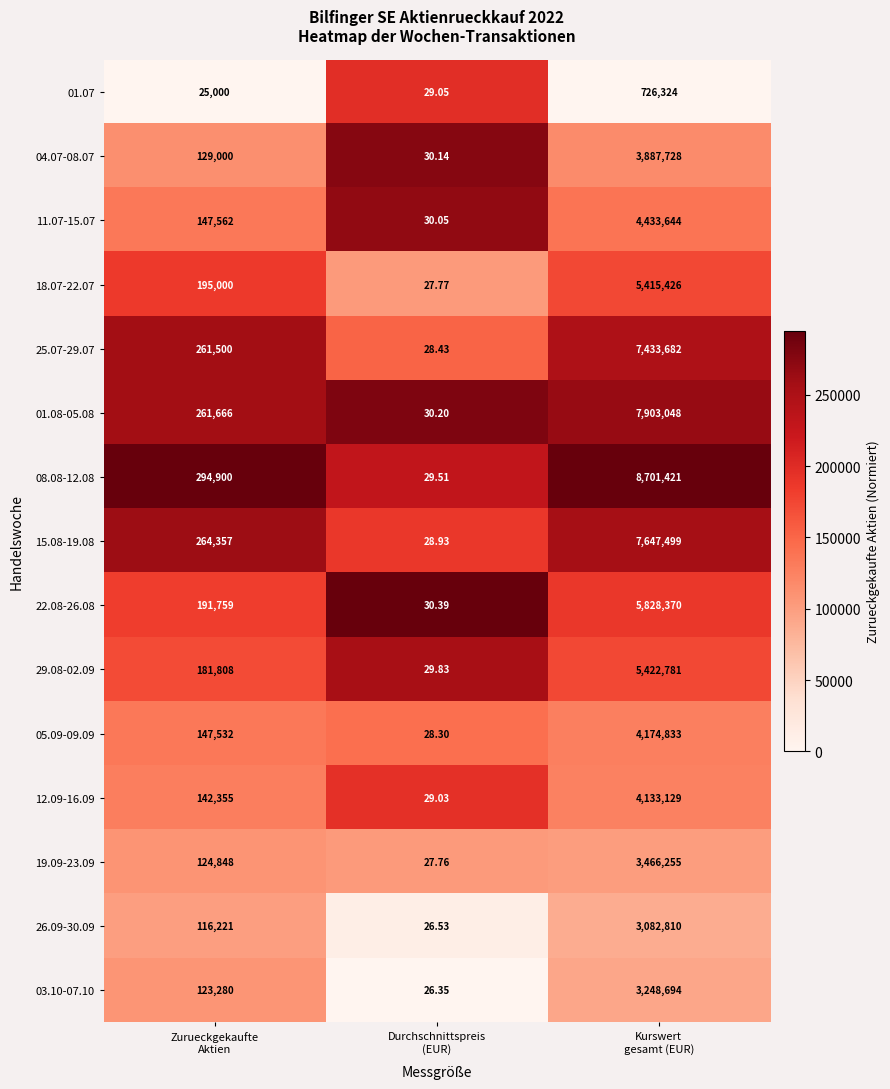

What is the spread (max minus min) of values at Kurswert
gesamt (EUR)?

7975097.0